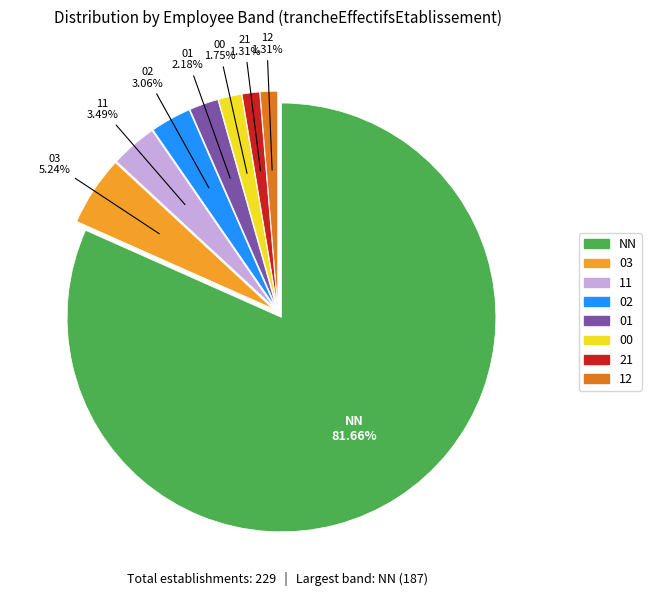

Count the number of slices in the pie.

8